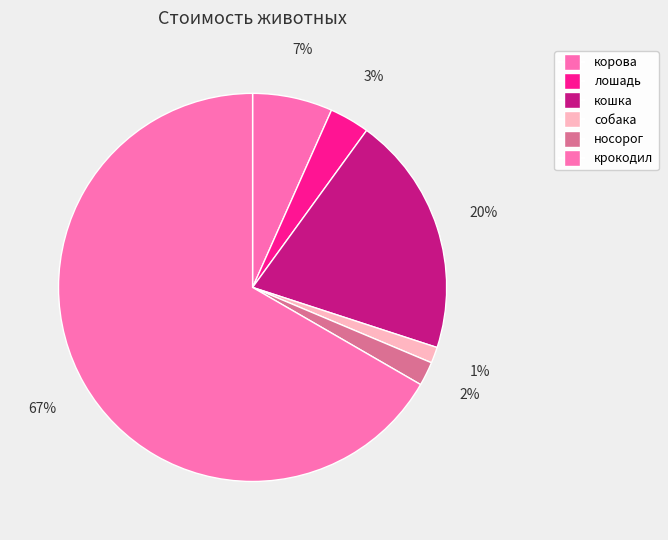

Which category has the smallest portion of the pie?

собака